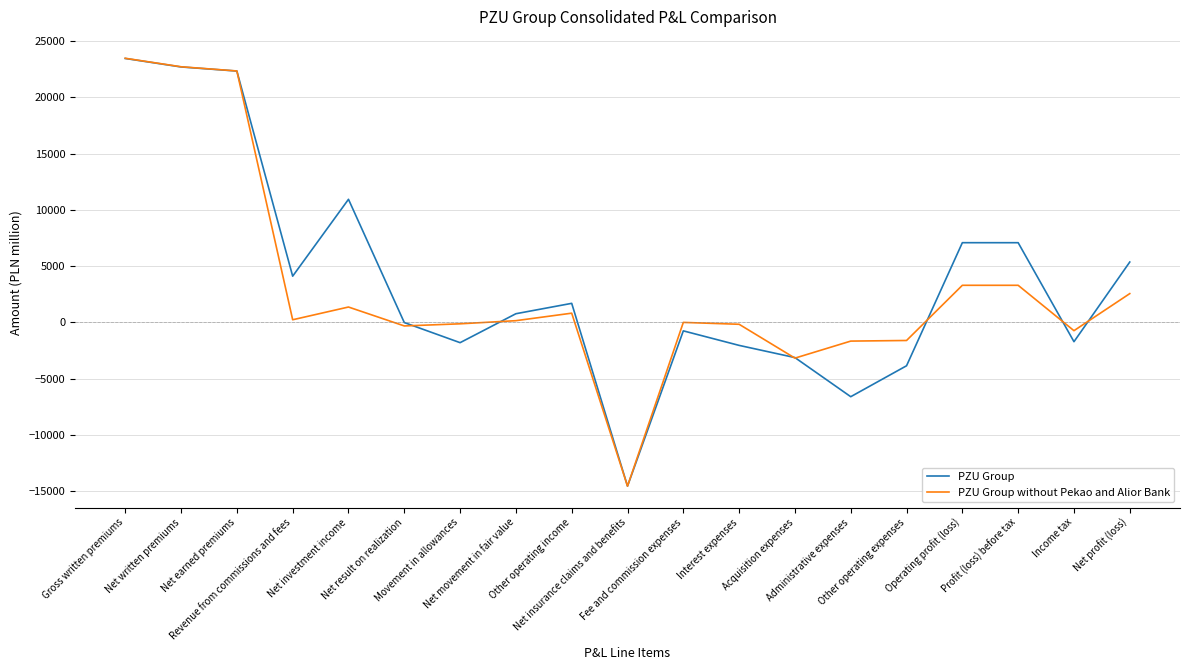

Which series has the widest spread of values?

PZU Group without Pekao and Alior Bank